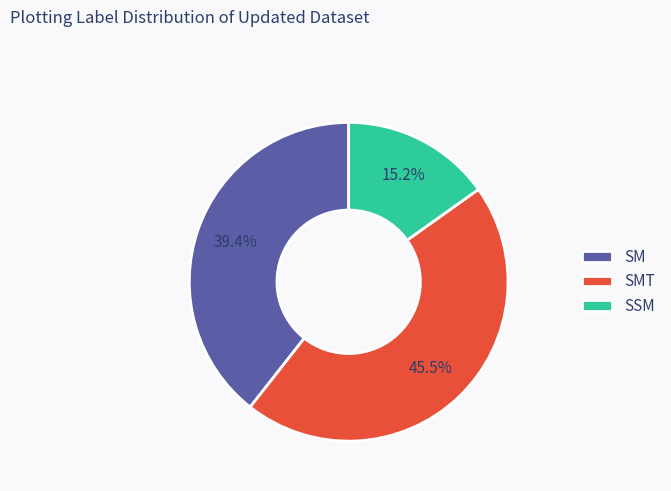

What is the ratio of the value at SM to the value at SSM?

2.6